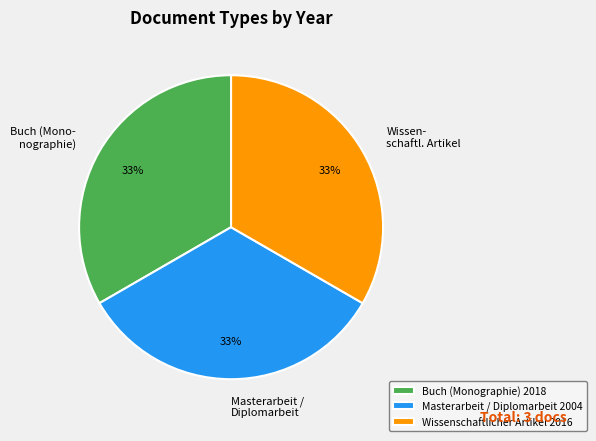

To the nearest percent, what is the average slice percentage?

33%